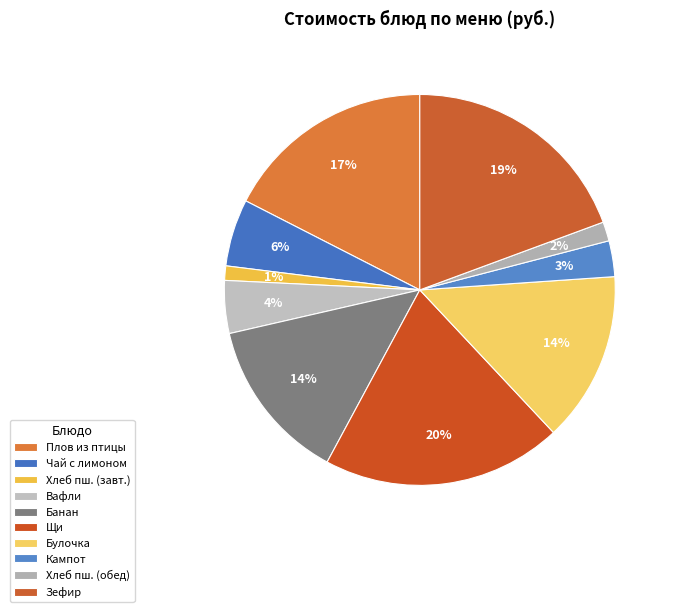

Count the number of slices in the pie.

10